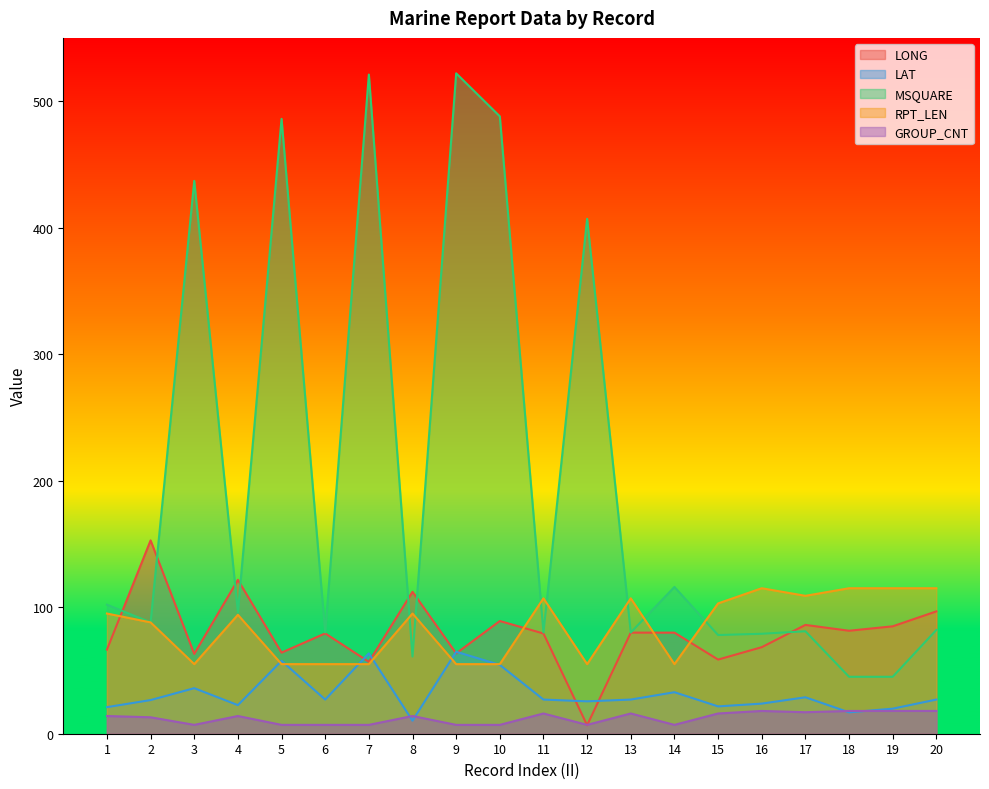

What is the lowest value of the GROUP_CNT series?

7.0